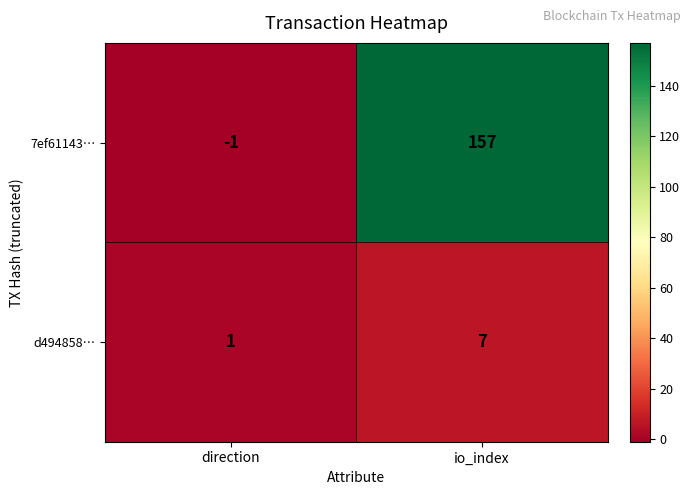

Which series has the largest total across all categories?

7ef61143…